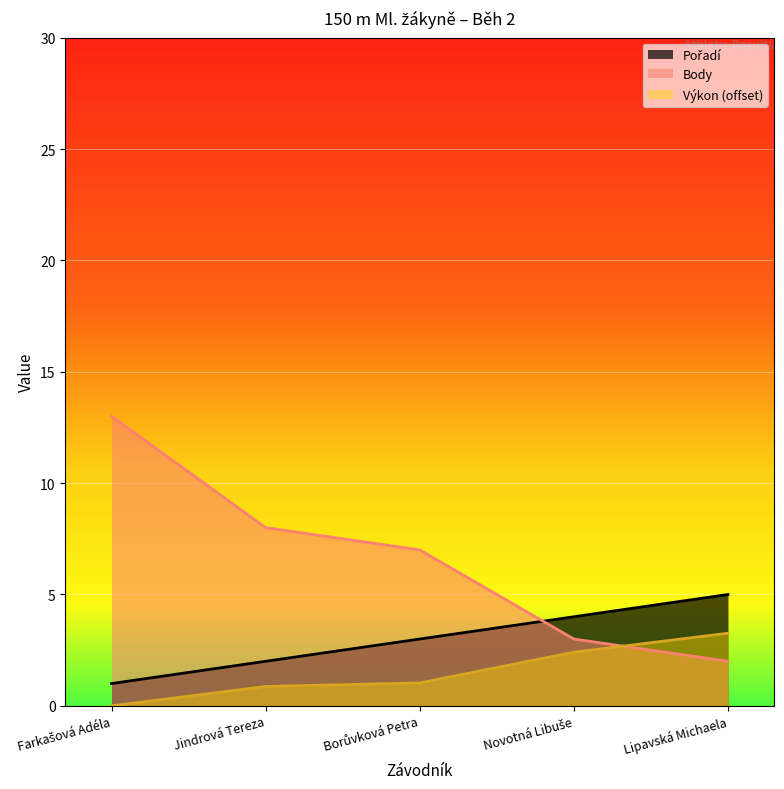

How many data points in Výkon are above 1?

3